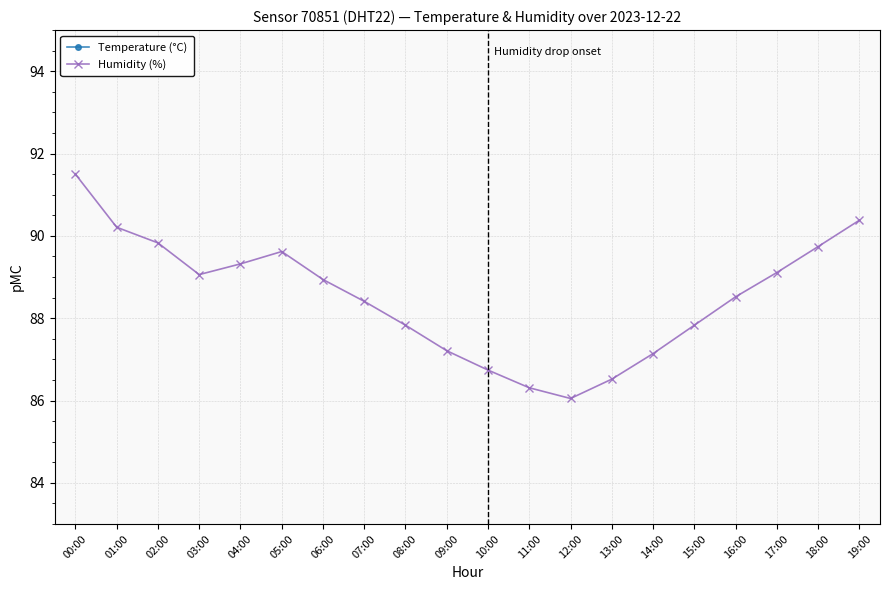

Is the value of Humidity (%) at 03:00 greater than the value of Temperature (°C) at 00:00?

Yes